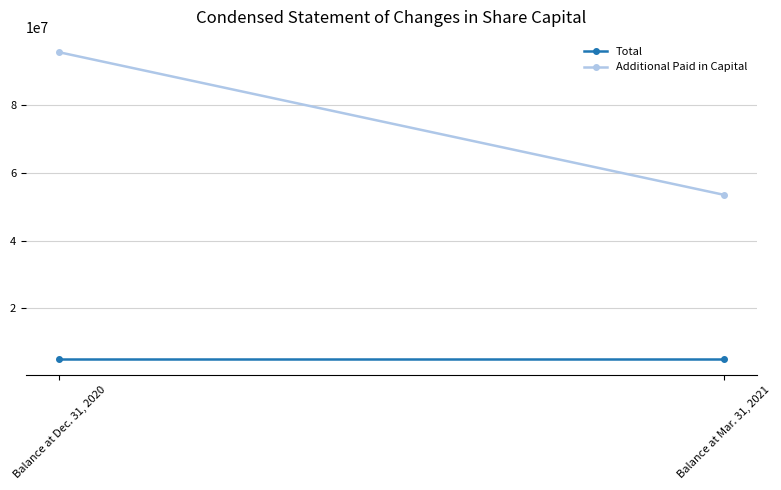

What is the spread (max minus min) of values at Balance at Dec. 31, 2020?

90421998